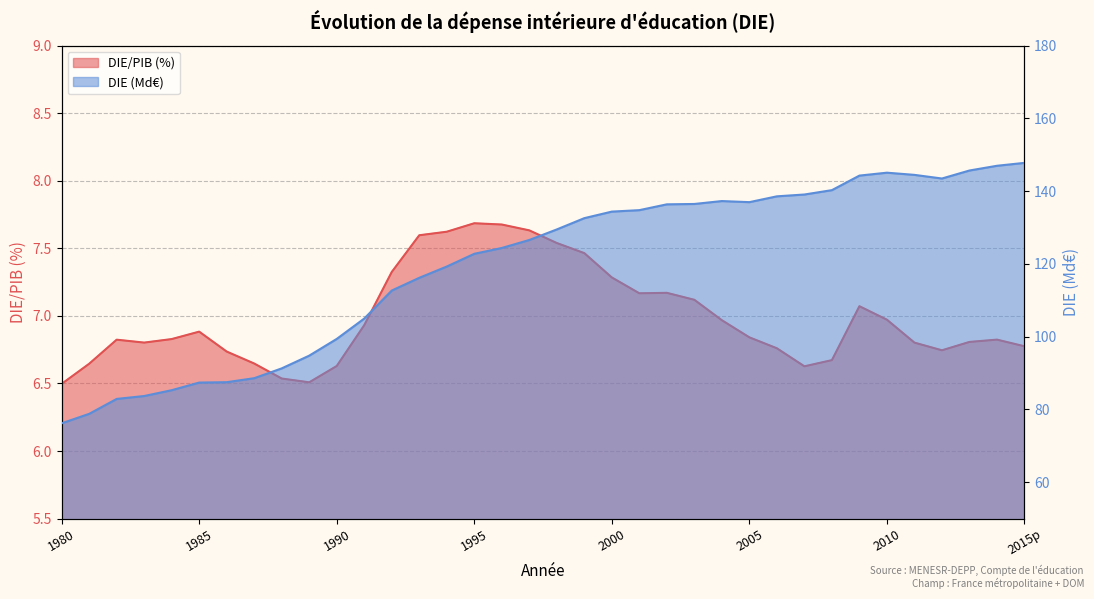

What is the average value of the DIE Md€ series?

119.4